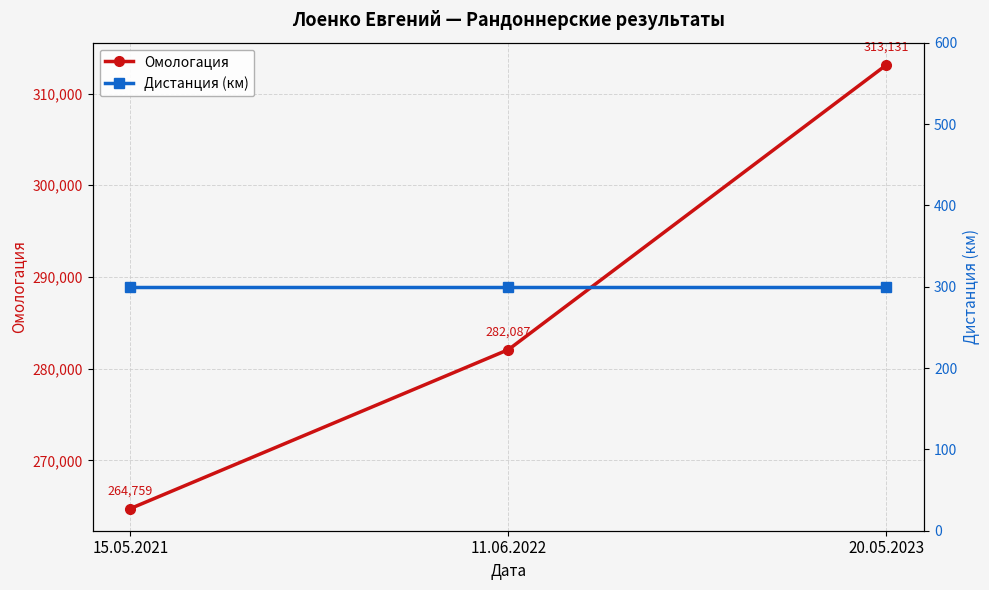

Read the Дистанция (км) value at 15.05.2021.

300